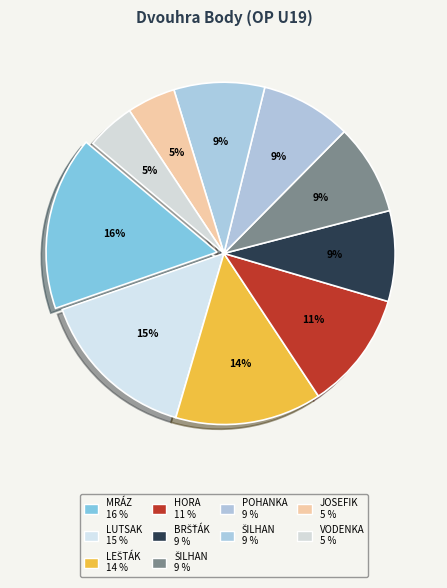

How many slices are in this pie chart?

10